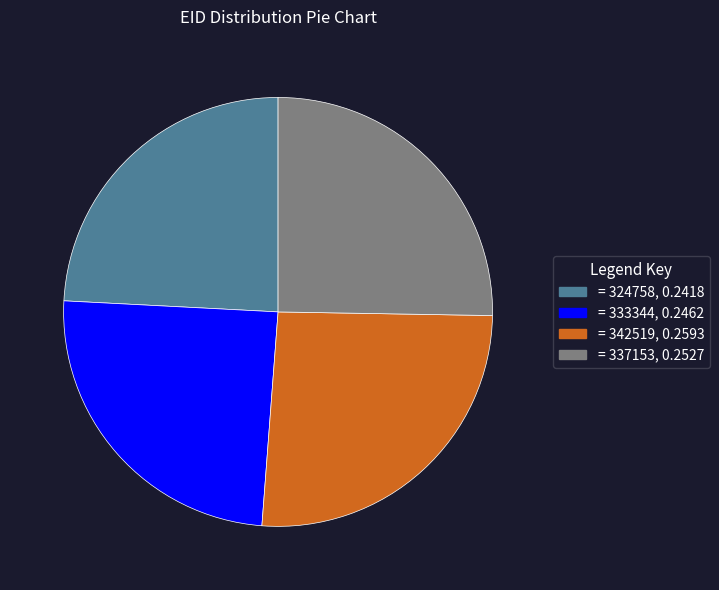

Is there any slice that represents more than half of the pie?

No